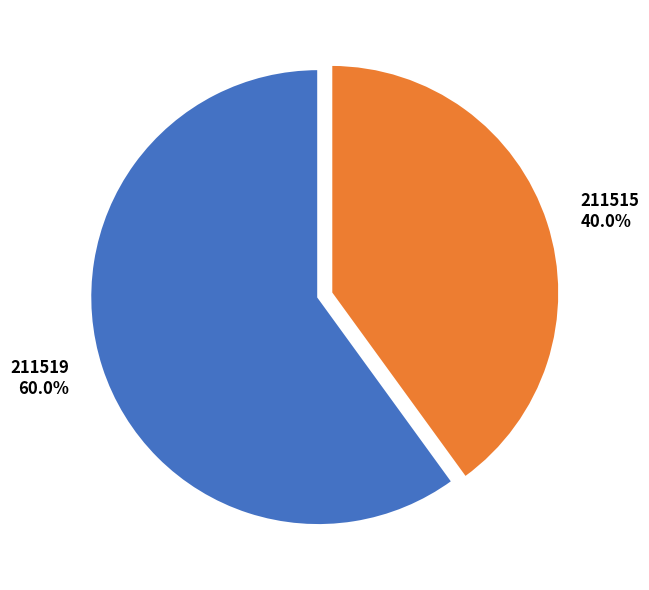

Does any single category account for the majority?

Yes